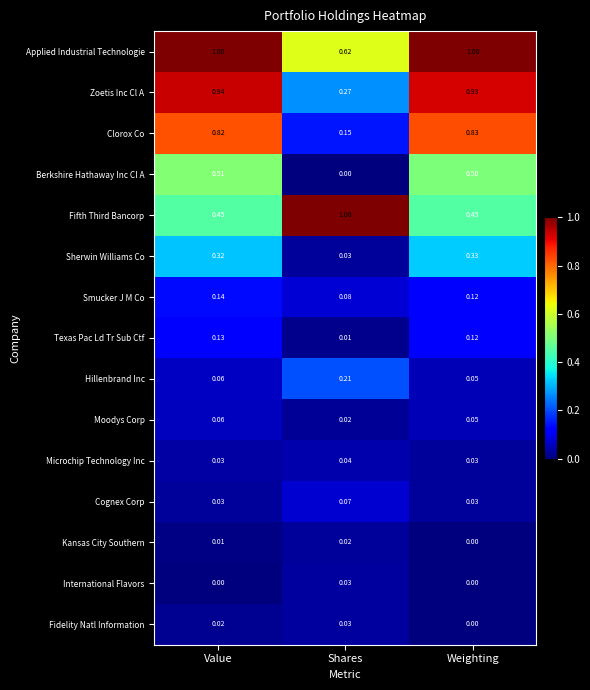

How many data points does each series have?

3